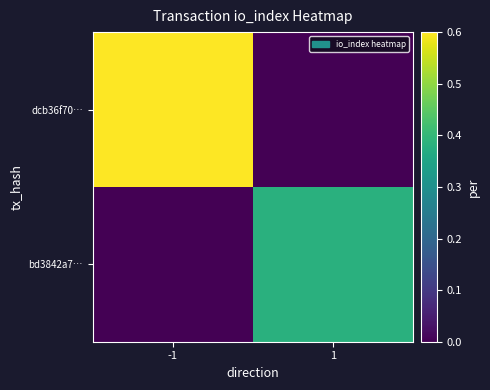

Reading left to right, what are all the values shown in this chart?

dcb36f70…: -1=0.6	1=0.0
bd3842a7…: -1=0.0	1=0.4